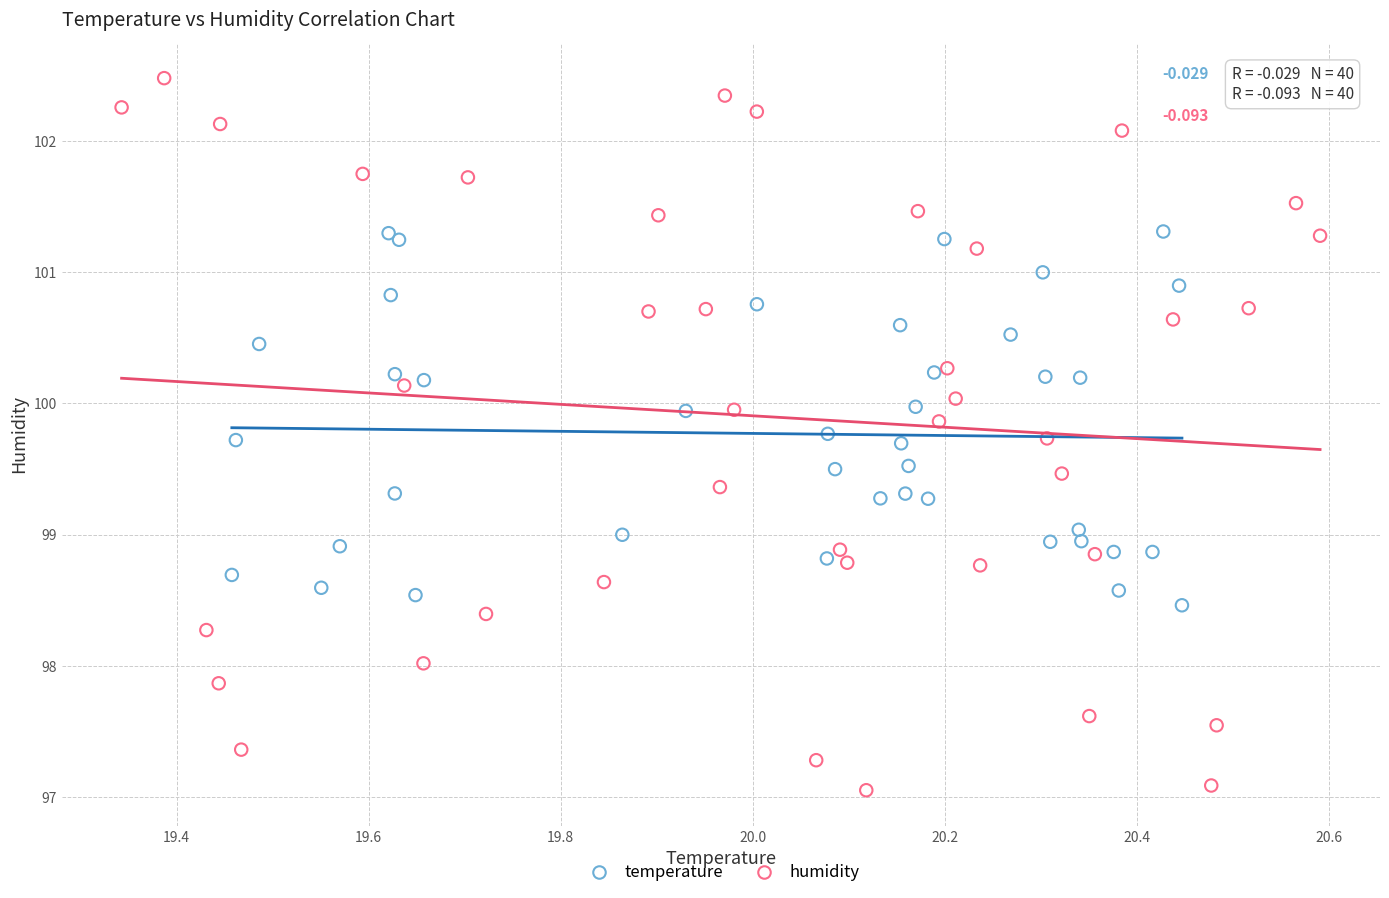

Which series reaches the minimum Y coordinate?

humidity